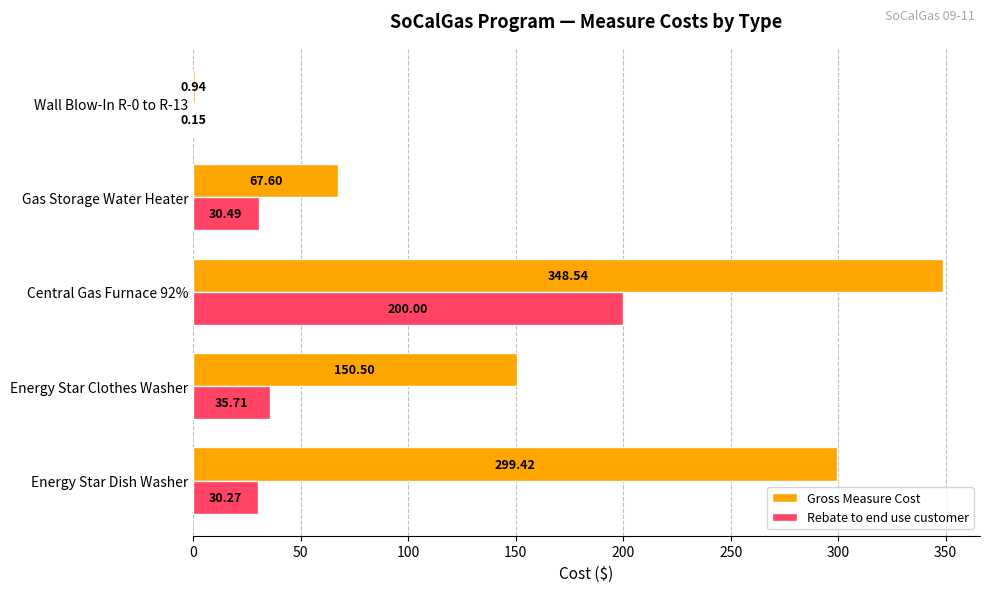

At which label is Rebate to end use customer closest to 100?

Energy Star Clothes Washer